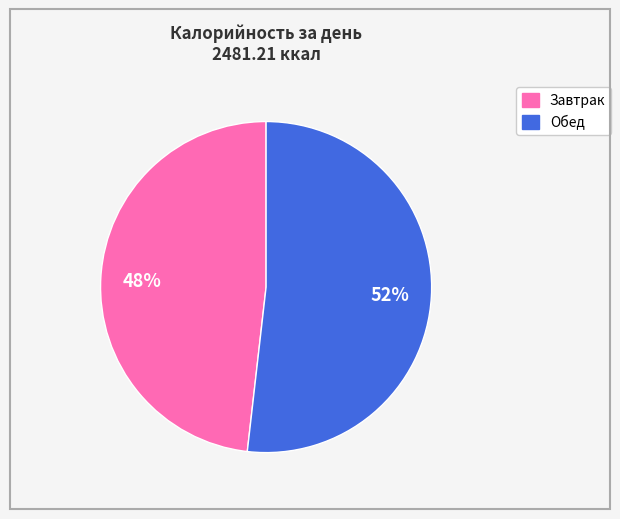

Which category has the smallest portion of the pie?

Завтрак